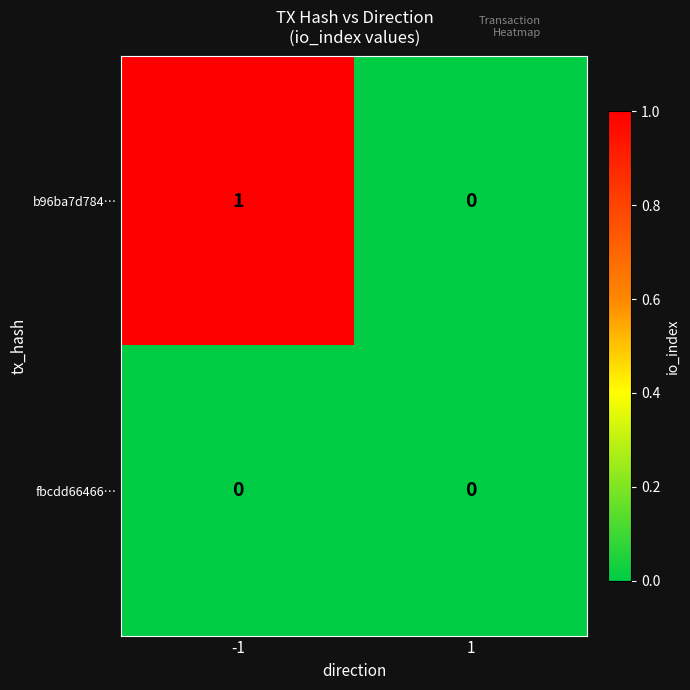

Is it true that fbcdd66466… equals 0 at -1?

True